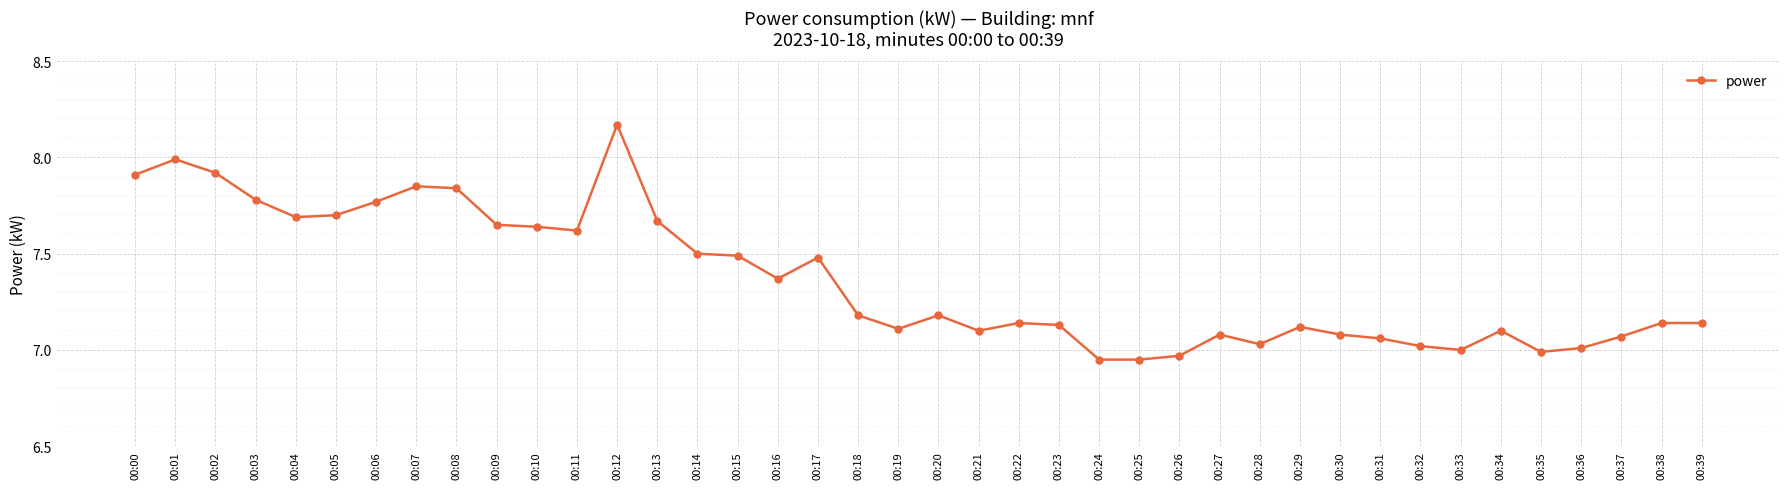

The chart shows a value of 7.0 at 00:24. True or false?

True